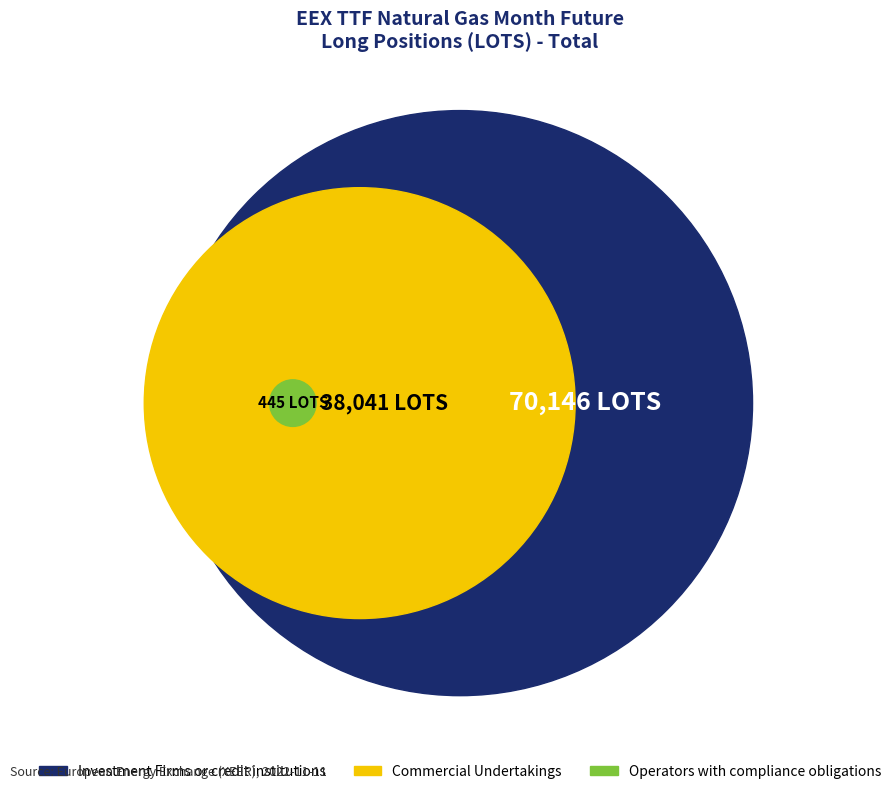

What is the change in value from Investment Firms or credit institutions to Operators with compliance obligations?

-69701